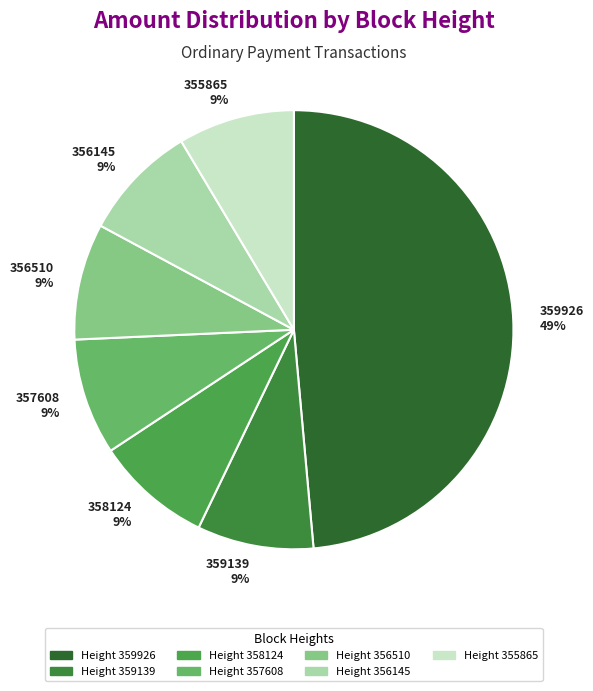

To the nearest percent, what is the combined percentage of 357608 9% and 356145 9%?

17%